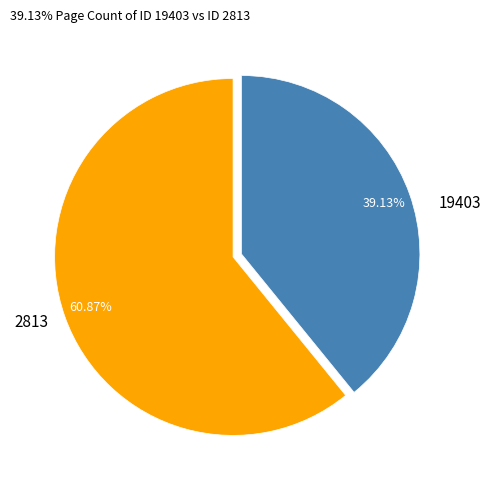

What is the majority slice?

2813